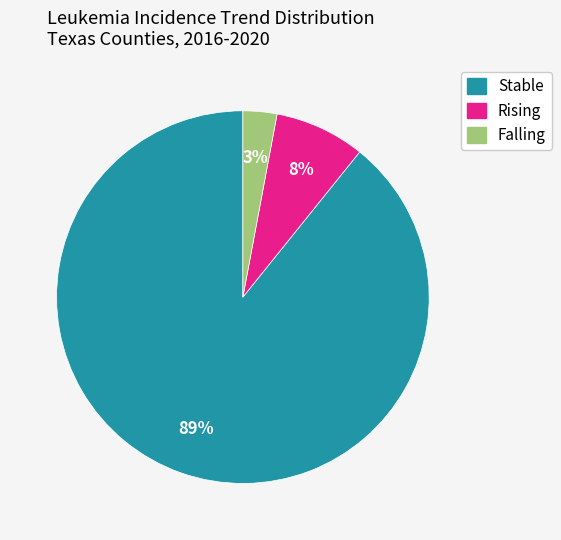

To the nearest percent, what is the difference between the largest and smallest slice percentages?

86%